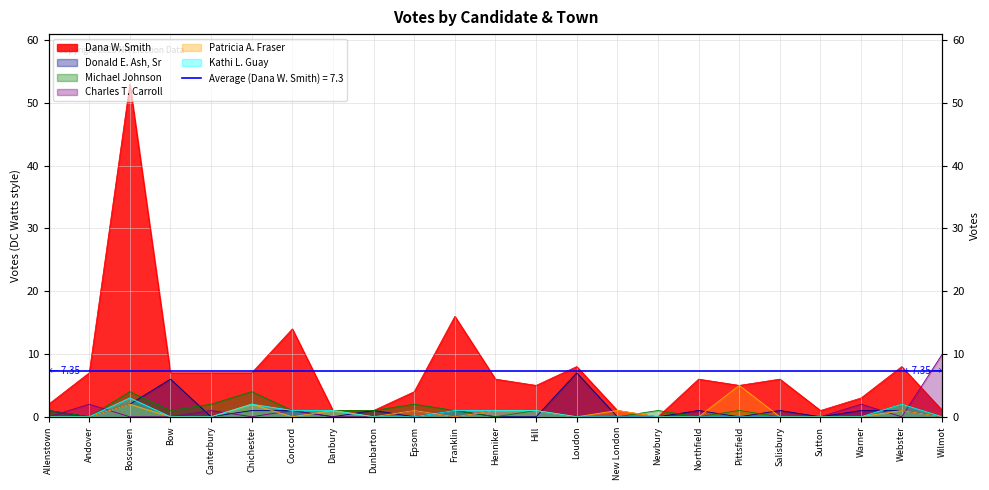

What is the value of the Charles T. Carroll point at the 13th from the left?

1